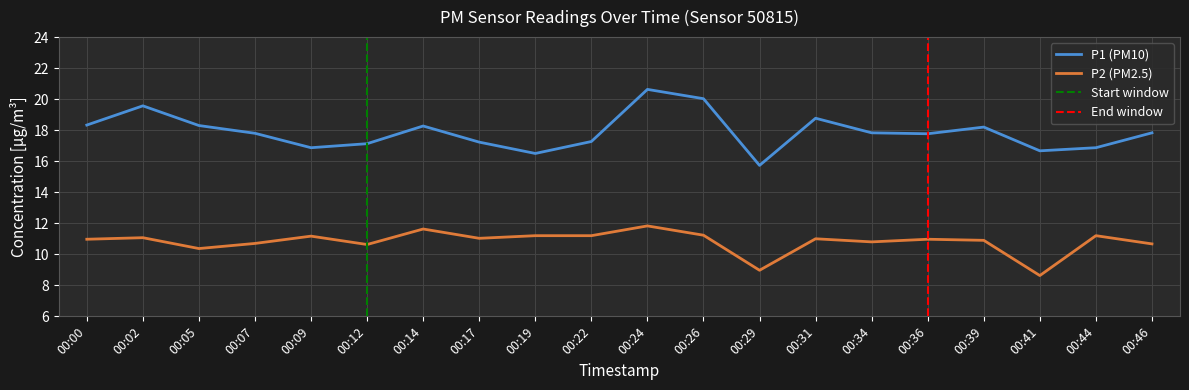

What is the difference between the highest and lowest values at 00:00?

7.4